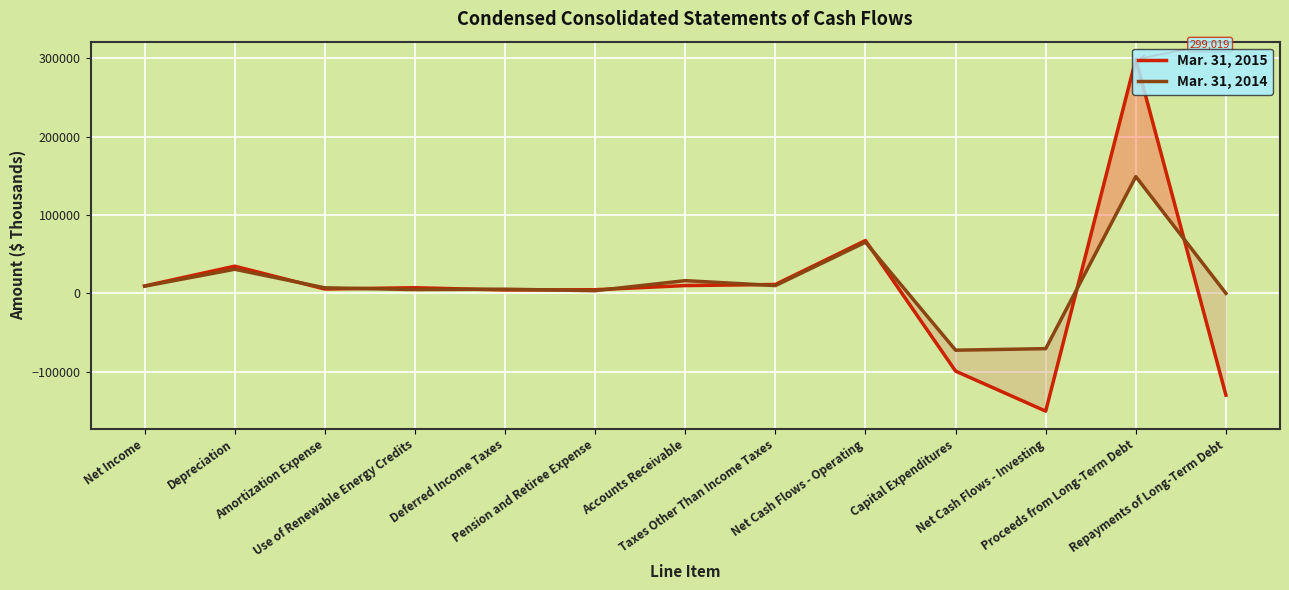

What are all the series names shown in the legend?

Mar. 31, 2015, Mar. 31, 2014